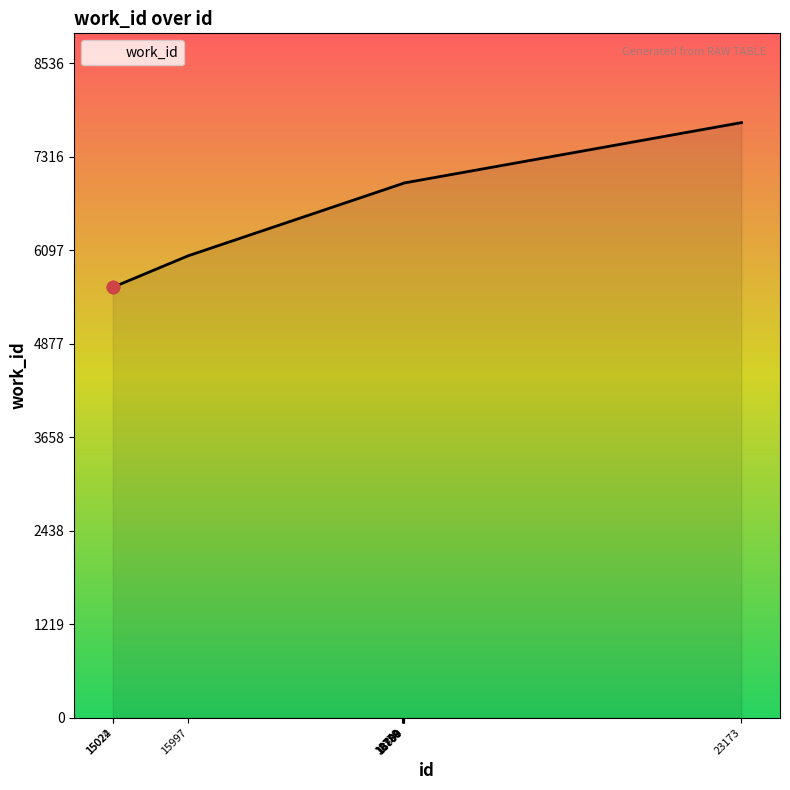

Approximately how many times larger is the value at 15022 compared to 18800?

0.8